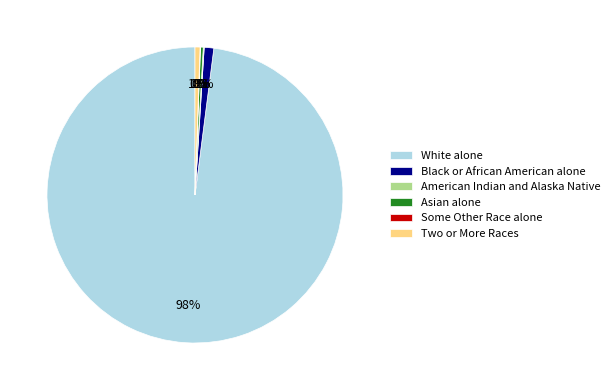

To the nearest percent, what percentage of the pie is Two or More Races?

1%